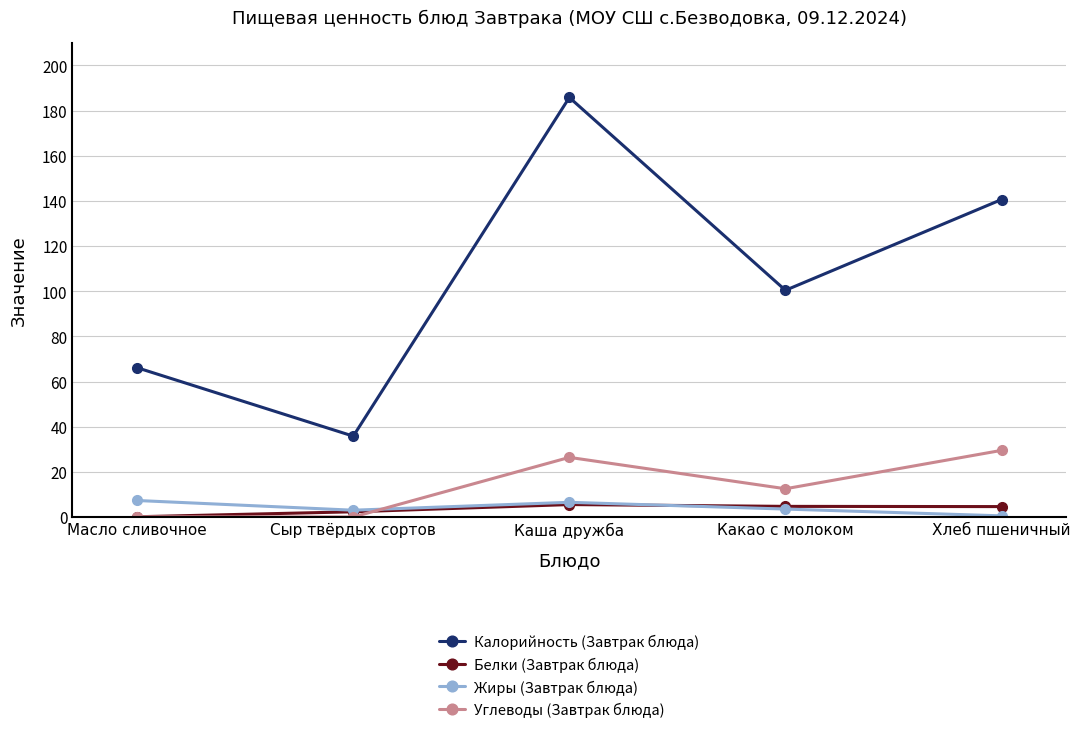

Which series has the largest range (max minus min)?

Калорийность (Завтрак блюда)